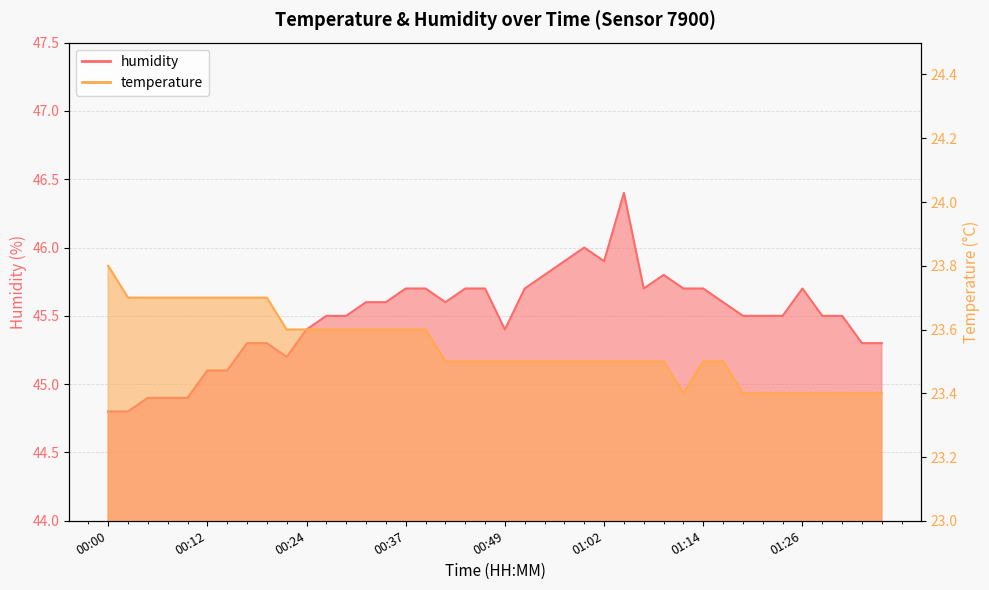

Reading left to right, list all the values displayed in this chart.

temperature: 00:00=23.8	00:02=23.7	00:05=23.7	00:07=23.7	00:10=23.7	00:12=23.7	00:15=23.7	00:17=23.7	00:19=23.7	00:22=23.6	00:24=23.6	00:27=23.6	00:29=23.6	00:32=23.6	00:34=23.6	00:37=23.6	00:39=23.6	00:42=23.5	00:44=23.5	00:46=23.5	00:49=23.5	00:52=23.5	00:54=23.5	00:57=23.5	00:59=23.5	01:02=23.5	01:04=23.5	01:07=23.5	01:09=23.5	01:11=23.4	01:14=23.5	01:16=23.5	01:19=23.4	01:21=23.4	01:24=23.4	01:26=23.4	01:29=23.4	01:31=23.4	01:34=23.4	01:36=23.4
humidity: 00:00=44.8	00:02=44.8	00:05=44.9	00:07=44.9	00:10=44.9	00:12=45.1	00:15=45.1	00:17=45.3	00:19=45.3	00:22=45.2	00:24=45.4	00:27=45.5	00:29=45.5	00:32=45.6	00:34=45.6	00:37=45.7	00:39=45.7	00:42=45.6	00:44=45.7	00:46=45.7	00:49=45.4	00:52=45.7	00:54=45.8	00:57=45.9	00:59=46.0	01:02=45.9	01:04=46.4	01:07=45.7	01:09=45.8	01:11=45.7	01:14=45.7	01:16=45.6	01:19=45.5	01:21=45.5	01:24=45.5	01:26=45.7	01:29=45.5	01:31=45.5	01:34=45.3	01:36=45.3